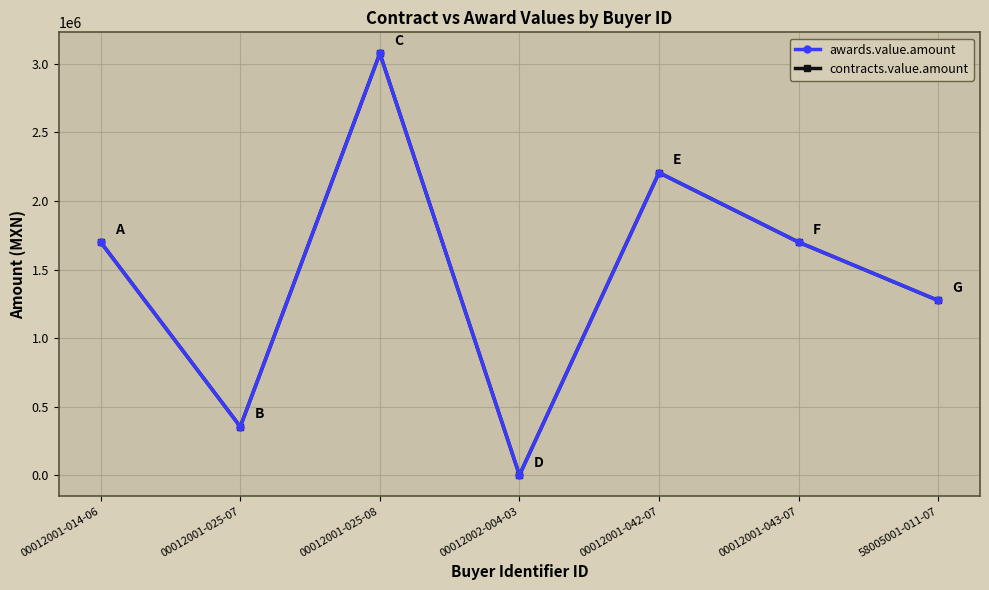

Does the chart have visible grid lines?

Yes